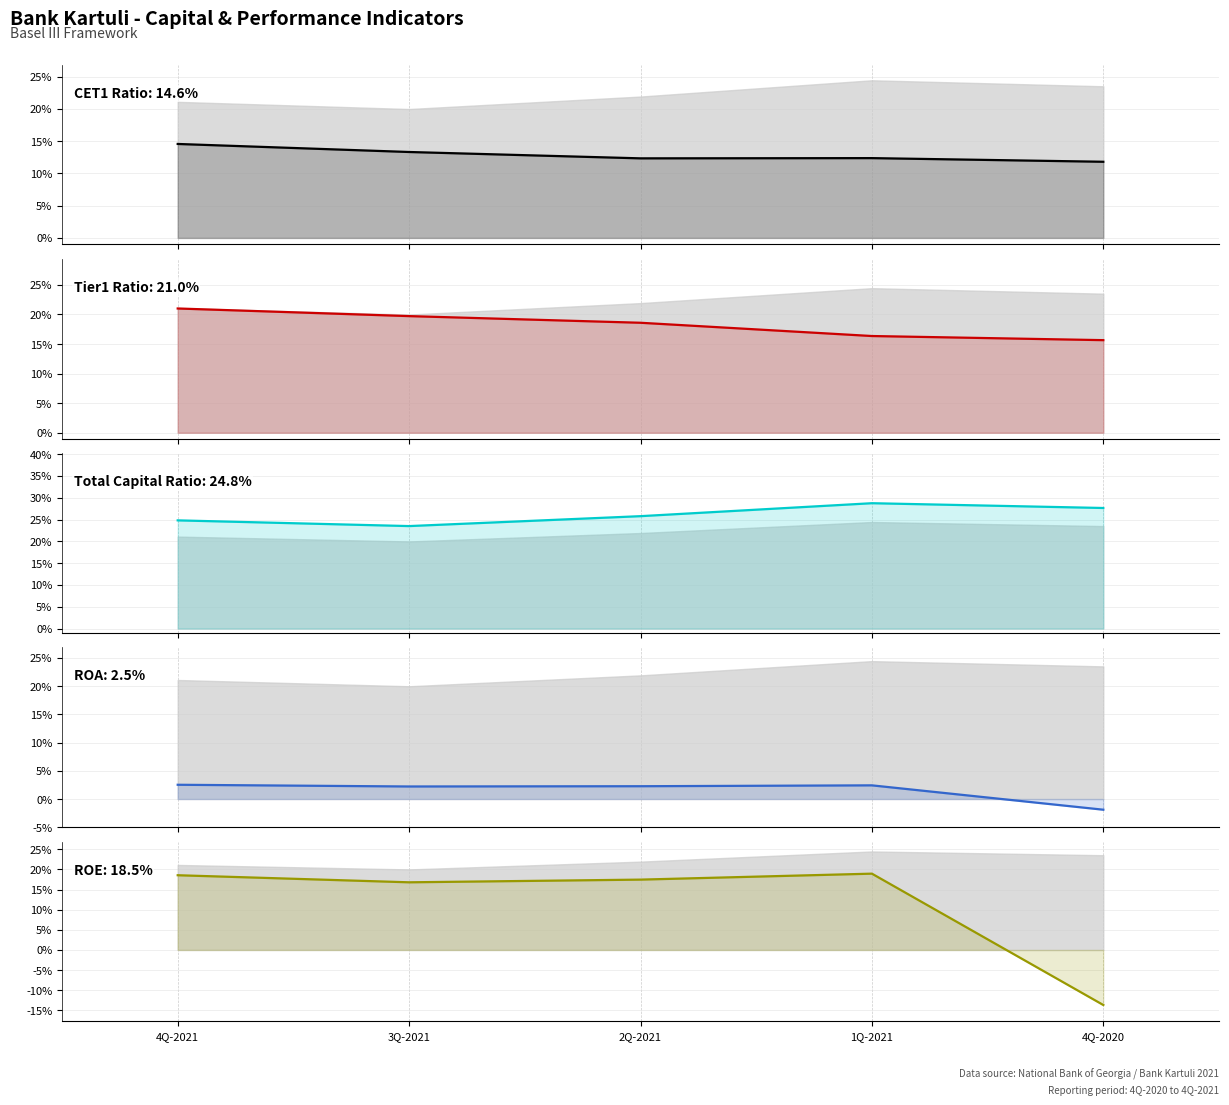

Reading left to right, extract all data points from this chart.

CET1 Ratio: 4Q-2021=0.1	3Q-2021=0.1	2Q-2021=0.1	1Q-2021=0.1	4Q-2020=0.1
Tier1 Ratio: 4Q-2021=0.2	3Q-2021=0.2	2Q-2021=0.2	1Q-2021=0.2	4Q-2020=0.2
Total Capital Ratio: 4Q-2021=0.2	3Q-2021=0.2	2Q-2021=0.3	1Q-2021=0.3	4Q-2020=0.3
ROA: 4Q-2021=0.0	3Q-2021=0.0	2Q-2021=0.0	1Q-2021=0.0	4Q-2020=-0.0
ROE: 4Q-2021=0.2	3Q-2021=0.2	2Q-2021=0.2	1Q-2021=0.2	4Q-2020=-0.1